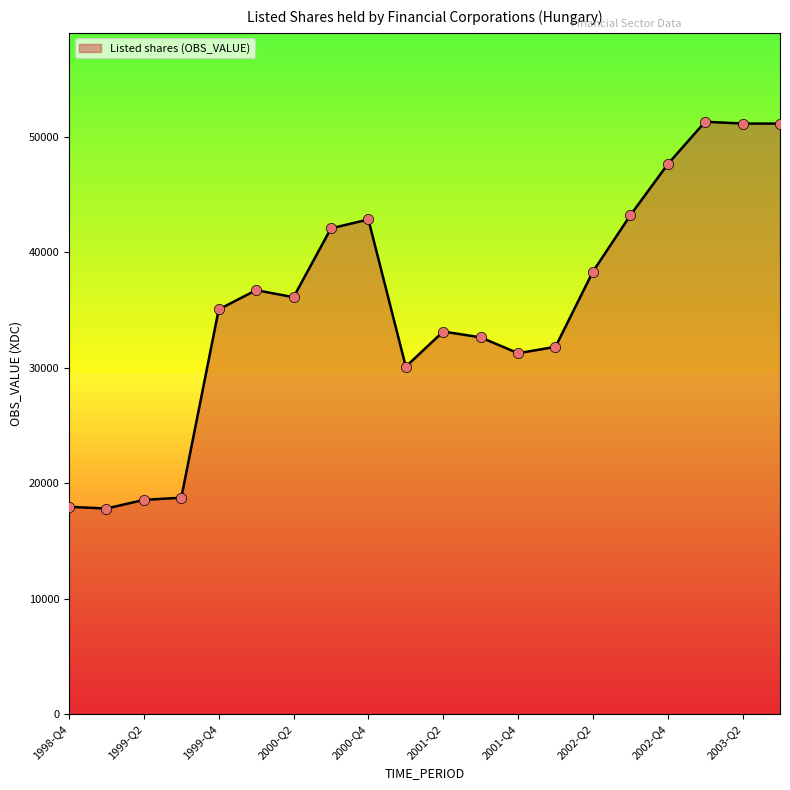

What is the smallest value displayed?

17815